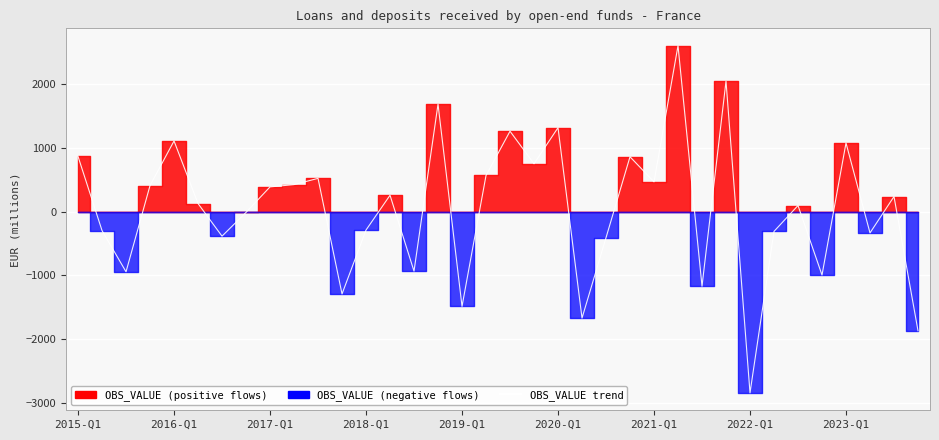

List the labels in order of value, largest first.

25, 27, 15, 20, 18, 2019-Q1, 32, 2015-Q1, 23, 19, 17, 10, 24, 9, 2018-Q1, 2023-Q1, 13, 34, 2020-Q1, 30, 2022-Q1, 12, 2016-Q1, 29, 33, 2021-Q1, 22, 14, 2017-Q1, 31, 26, 11, 16, 21, 35, 28